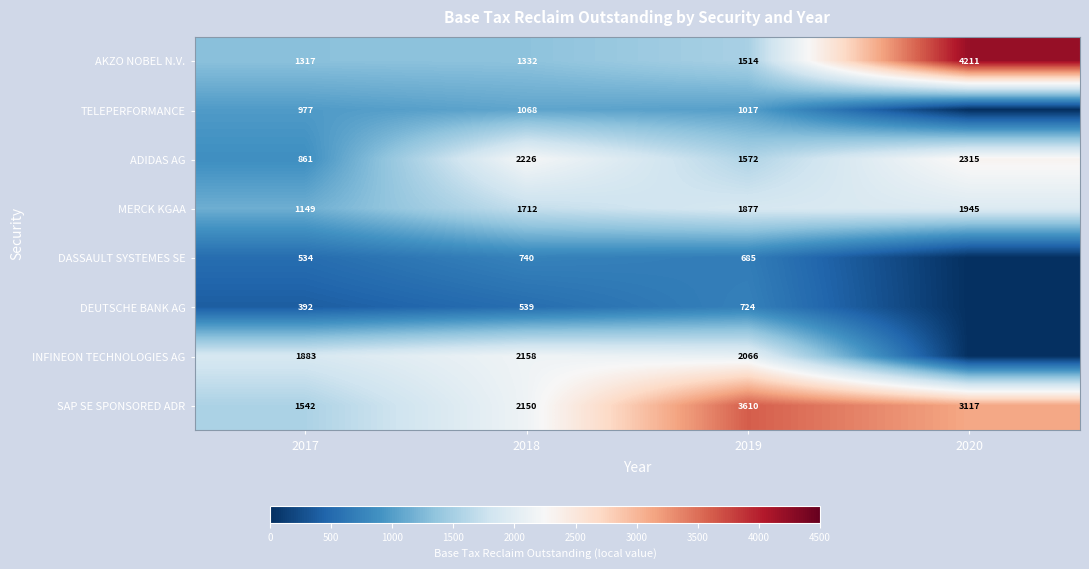

Rank the series at 2017 from highest to lowest value.

INFINEON TECHNOLOGIES AG, SAP SE SPONSORED ADR, AKZO NOBEL N.V., MERCK KGAA, TELEPERFORMANCE, ADIDAS AG, DASSAULT SYSTEMES SE, DEUTSCHE BANK AG